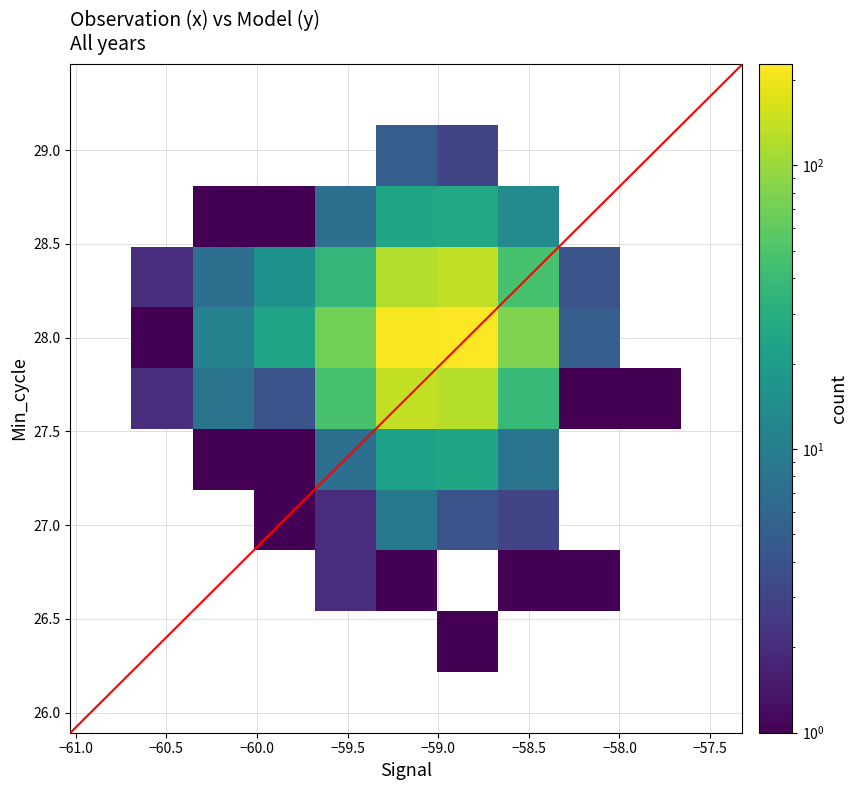

Count the number of categories in the chart.

11